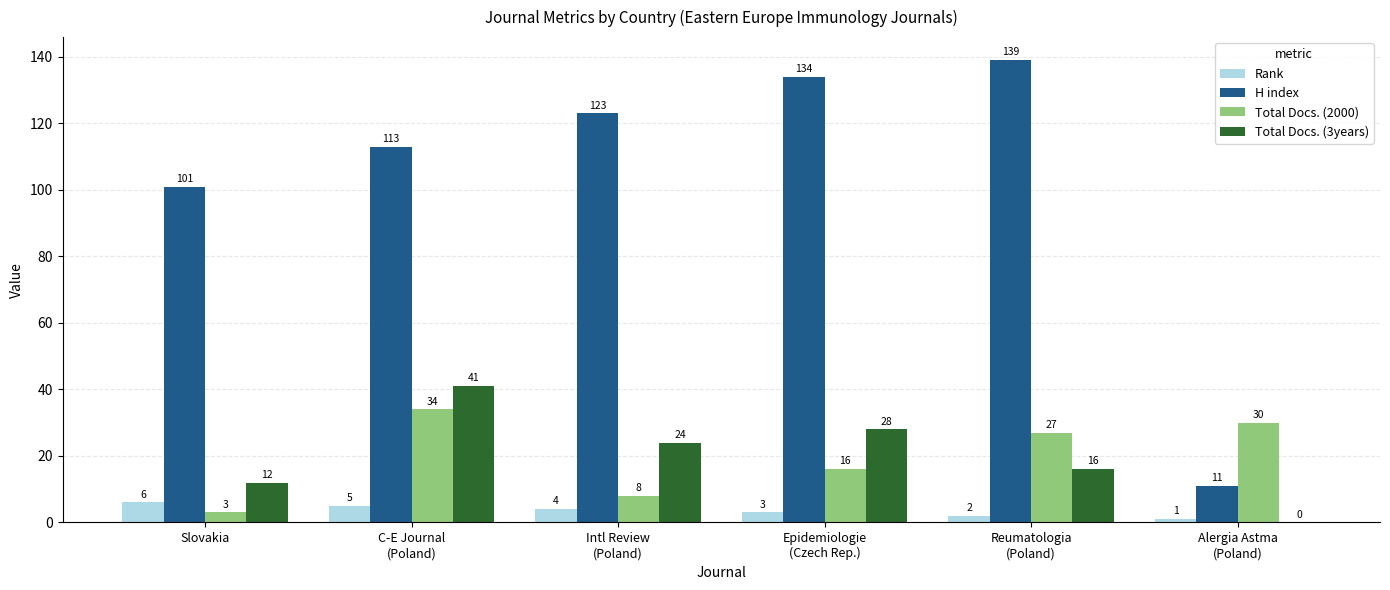

What is the maximum value for Rank?

6